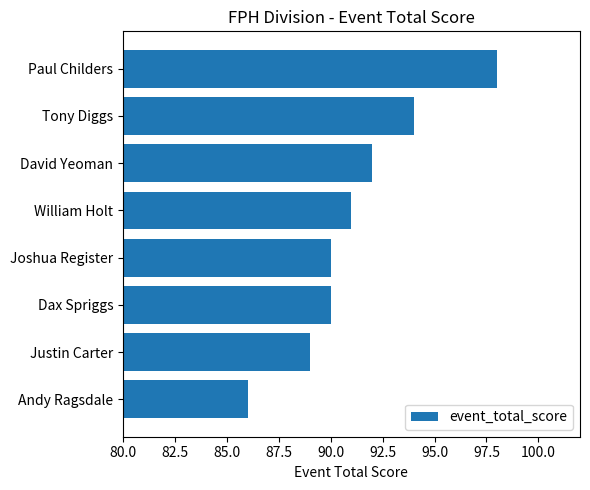

What is the smallest value displayed?

86